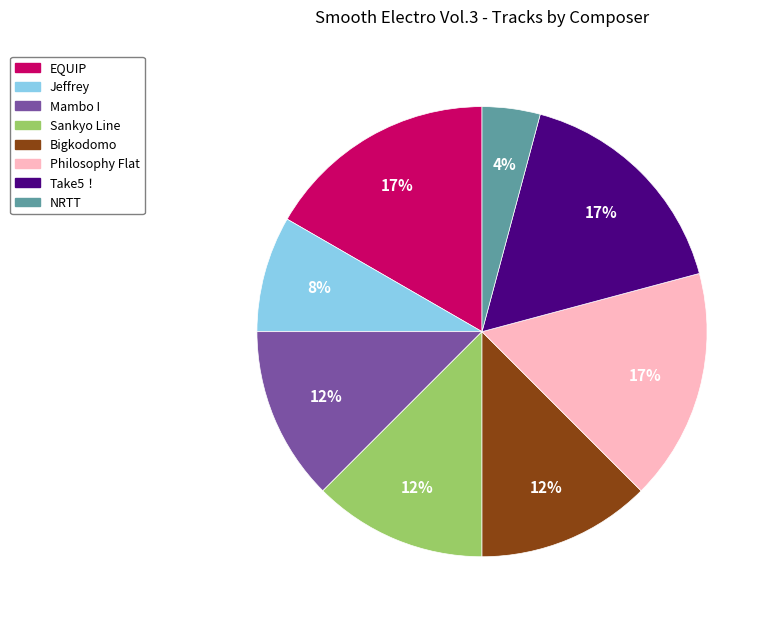

To the nearest percent, what portion does Take5！ represent?

17%